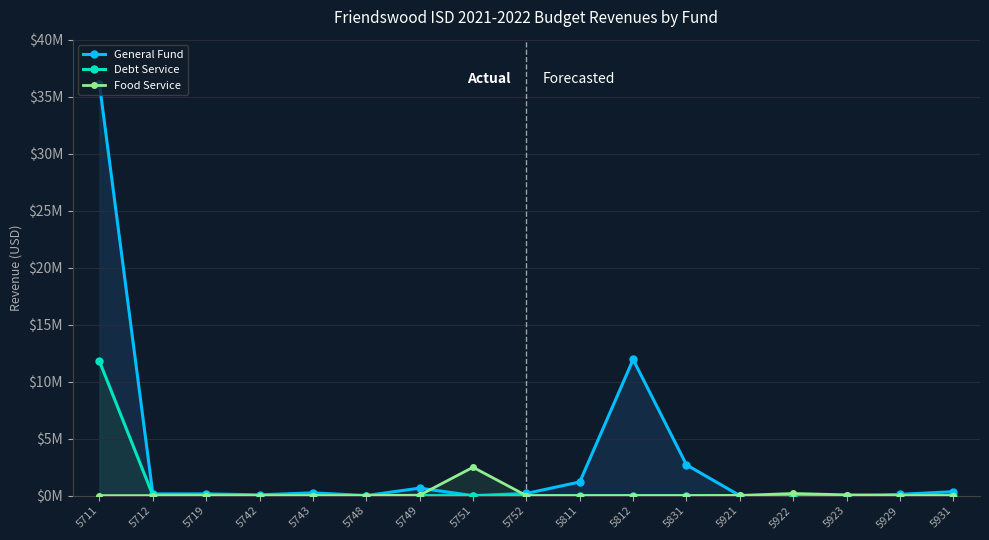

What are all the series names shown in the legend?

General Fund, Debt Service, Food Service